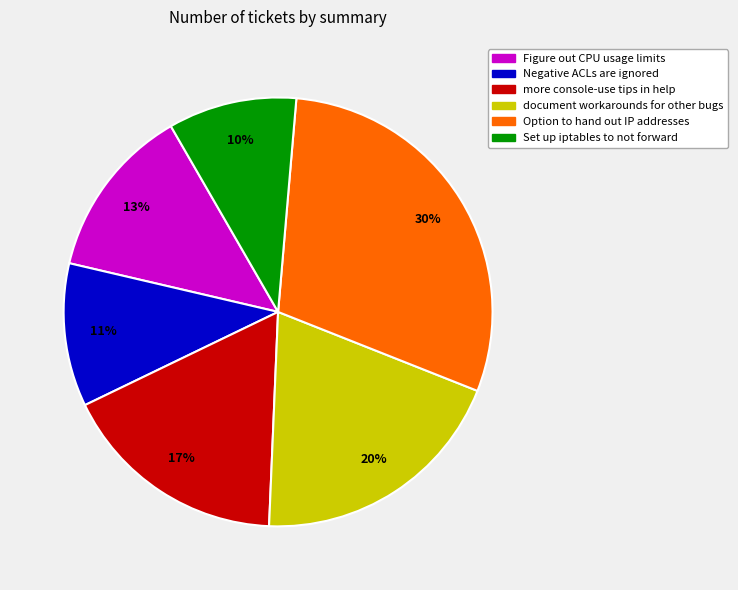

How many slices are in this pie chart?

6